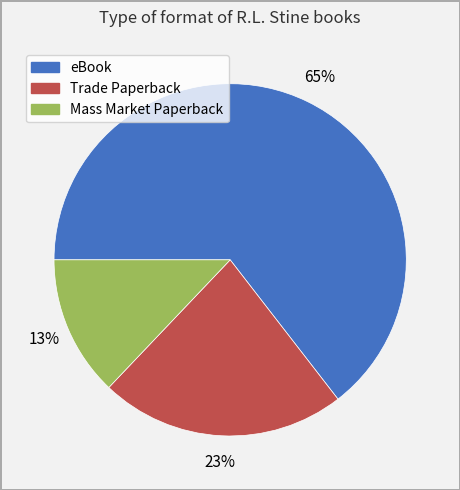

Do eBook and Mass Market Paperback together represent more than half of the pie?

Yes